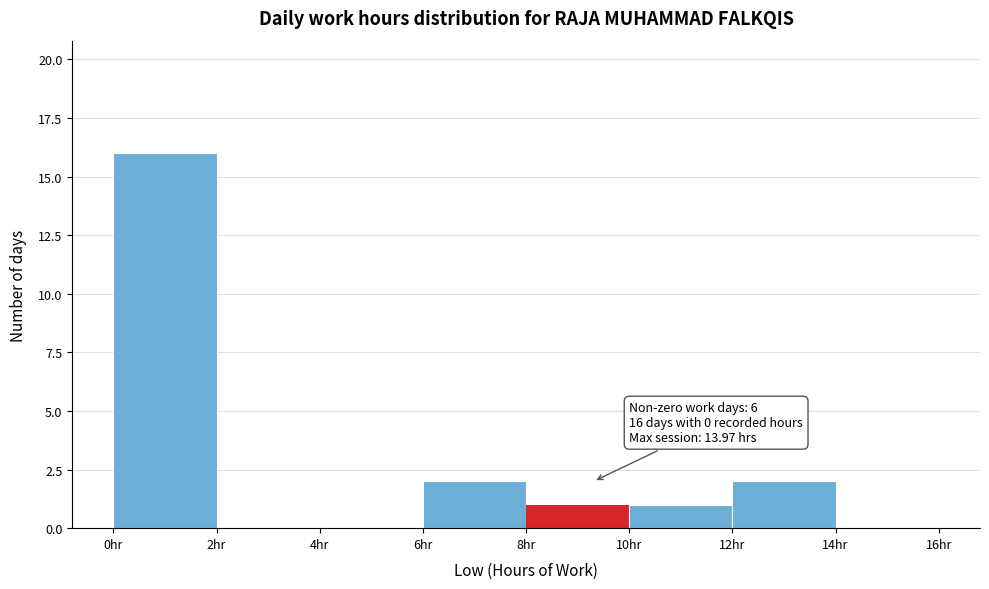

Which range on the x-axis has the tallest bar?

0 to 2